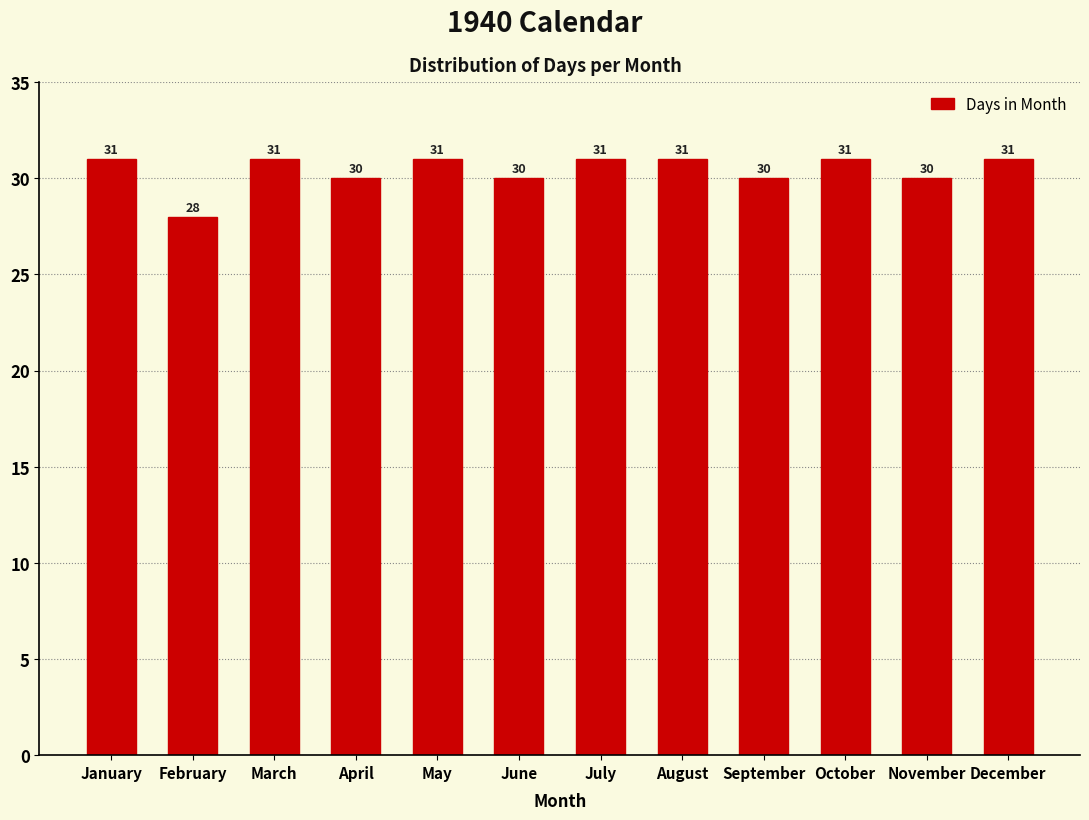

Reading left to right, extract all data points from this chart.

January=31	February=28	March=31	April=30	May=31	June=30	July=31	August=31	September=30	October=31	November=30	December=31